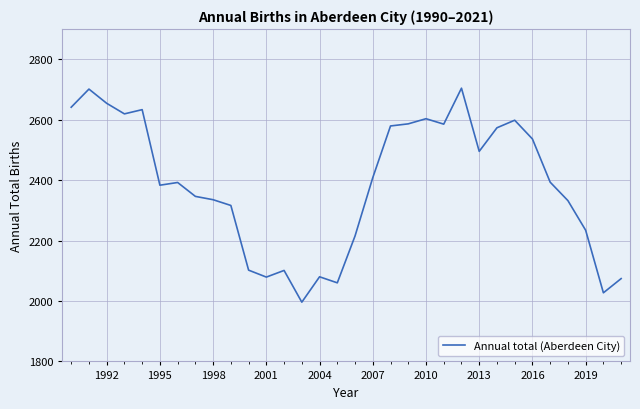

What is the difference between the maximum and minimum values?

708